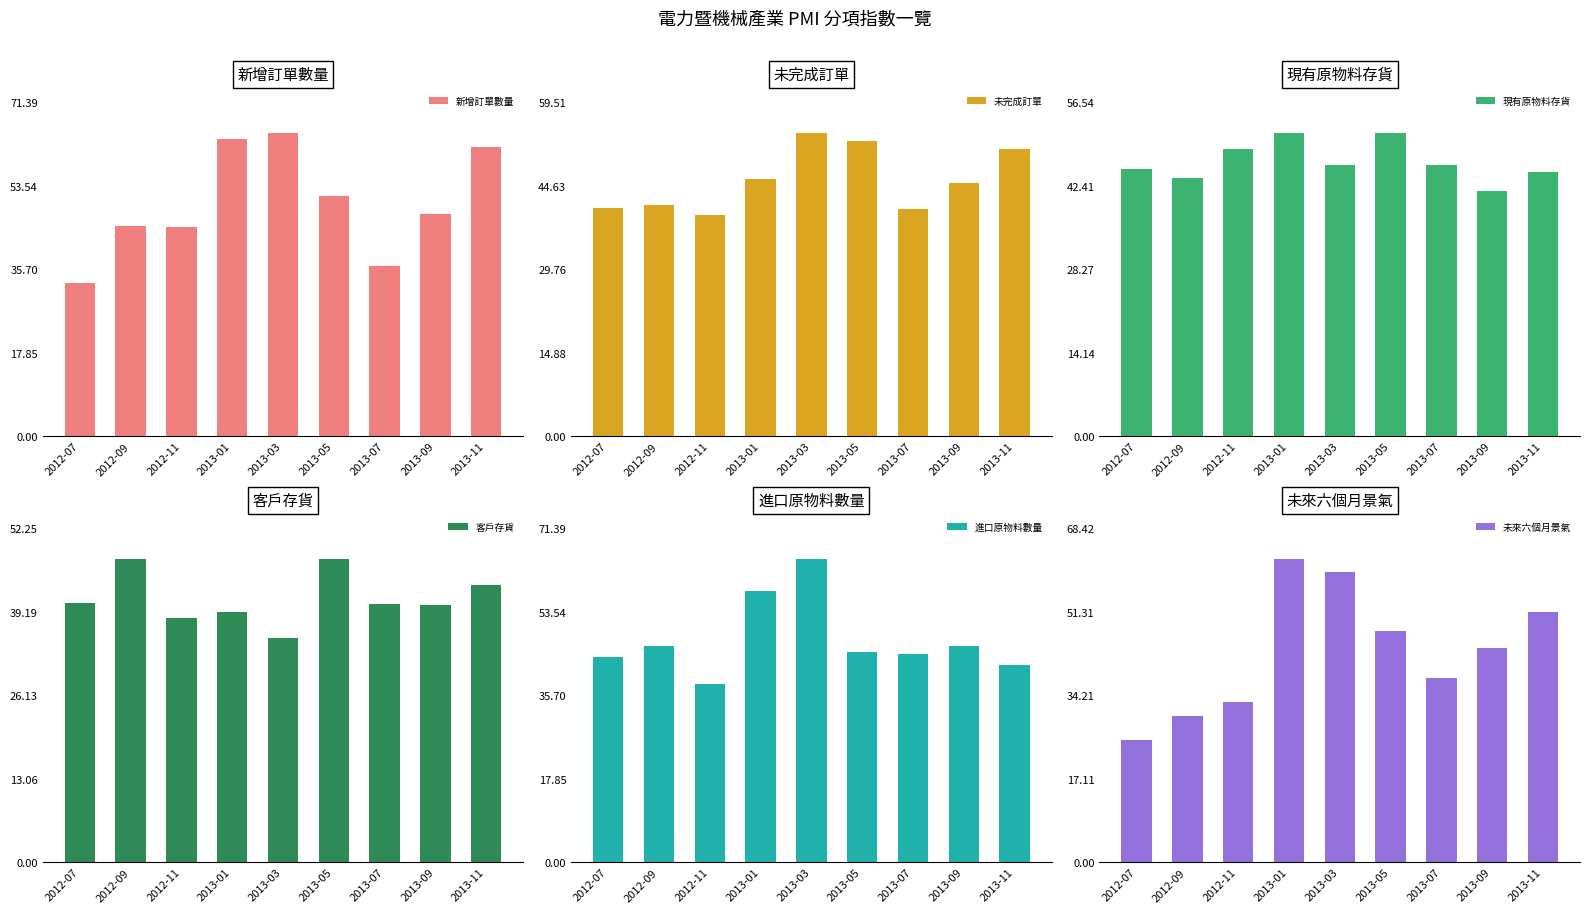

Rank the series at 2013-09 from highest to lowest value.

新增訂單數量, 進口原物料數量, 未完成訂單, 未來六個月景氣, 現有原物料存貨, 客戶存貨